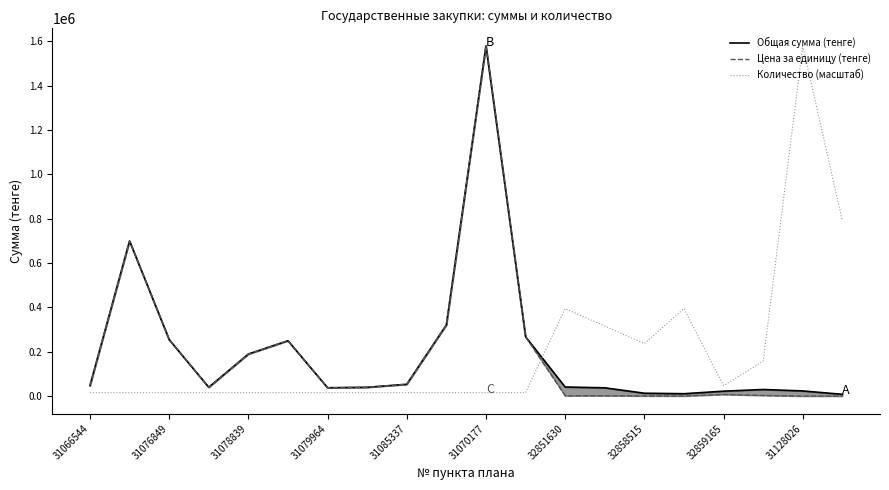

The Количество (масштаб) series shows 15803.6 at 31079964. True or false?

True